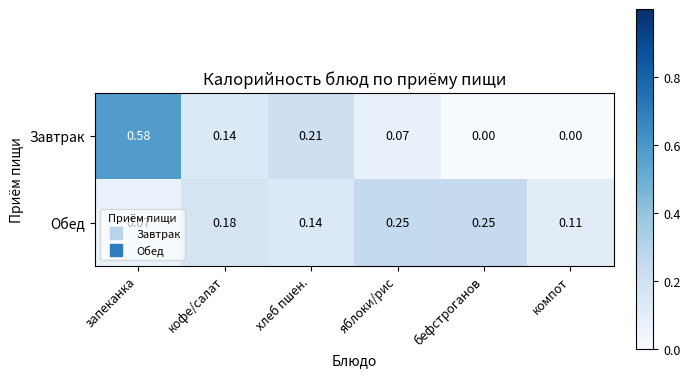

Which series has the largest range (max minus min)?

Завтрак